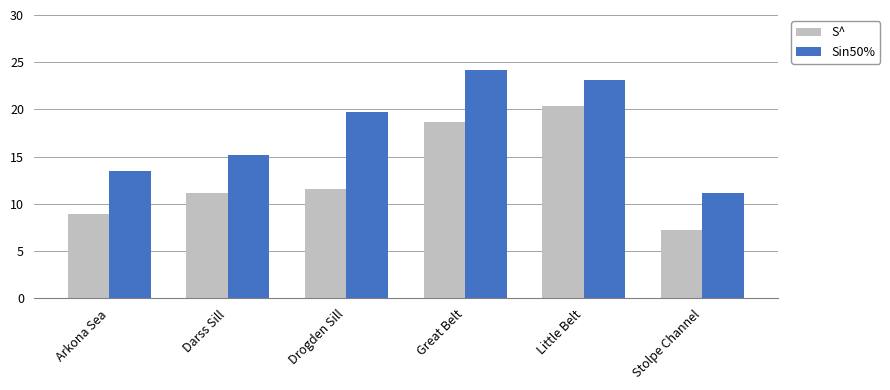

What is the value of the Sin50% bar at the 3rd from the left?

19.7